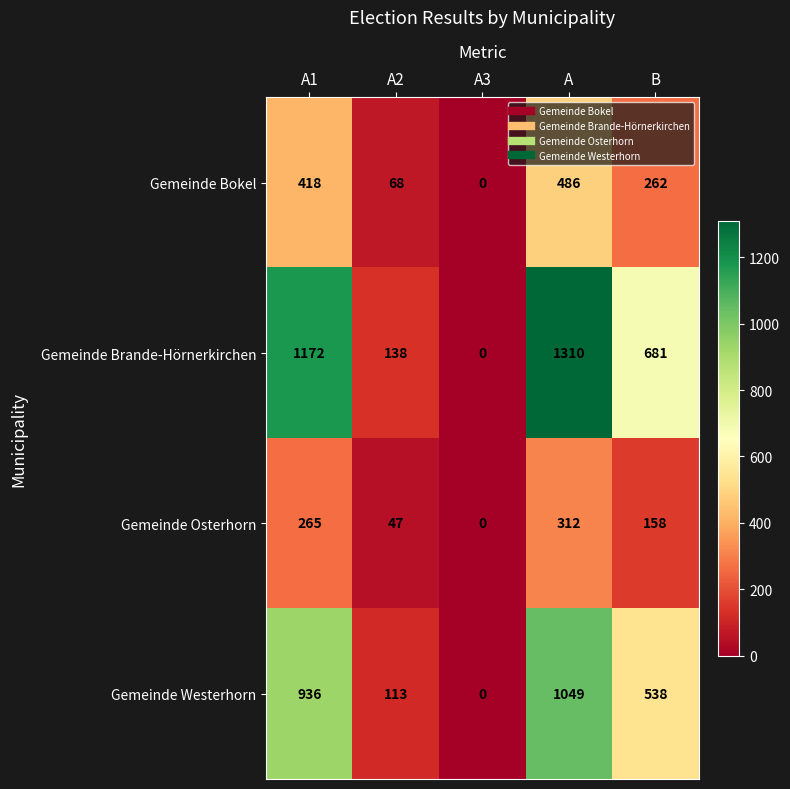

True or false: Gemeinde Osterhorn has a value of 0 at A3.

True